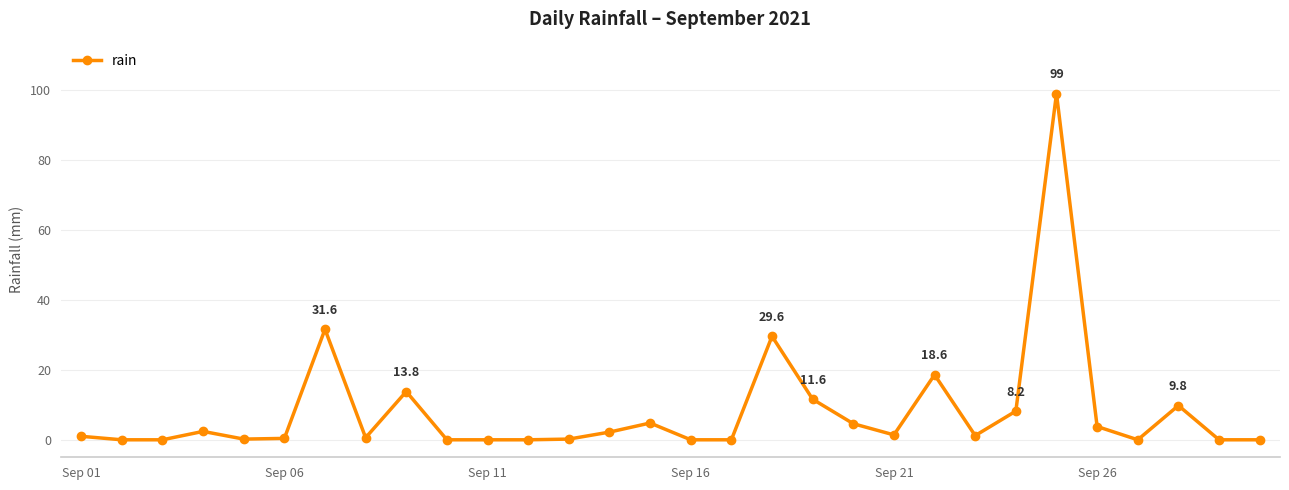

True or false: the data has more than 0 interior local peaks.

True